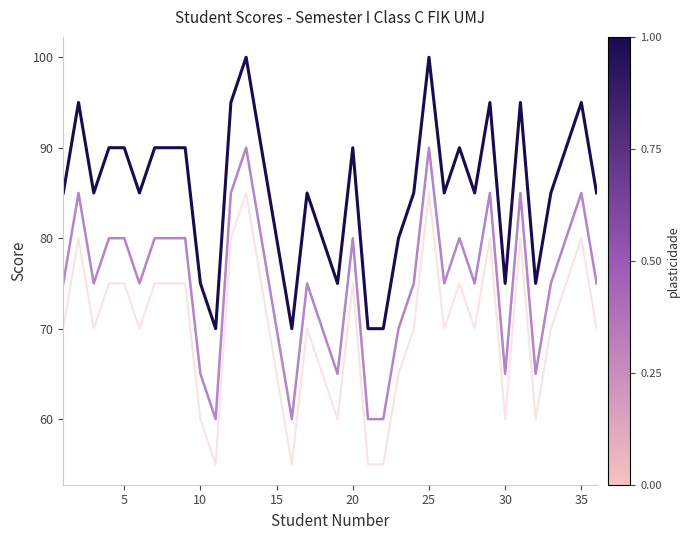

What is the minimum value shown in the chart?

55